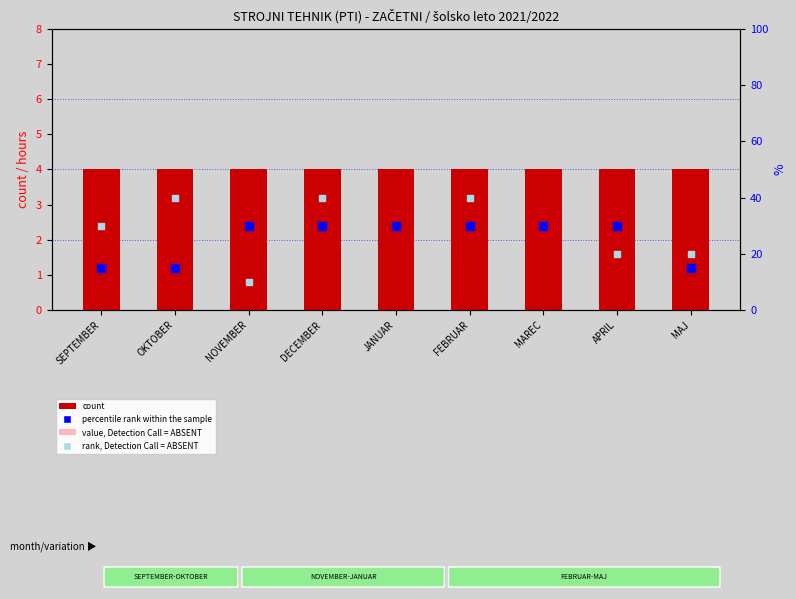

Which series has the largest total across all categories?

rank, Detection Call = ABSENT